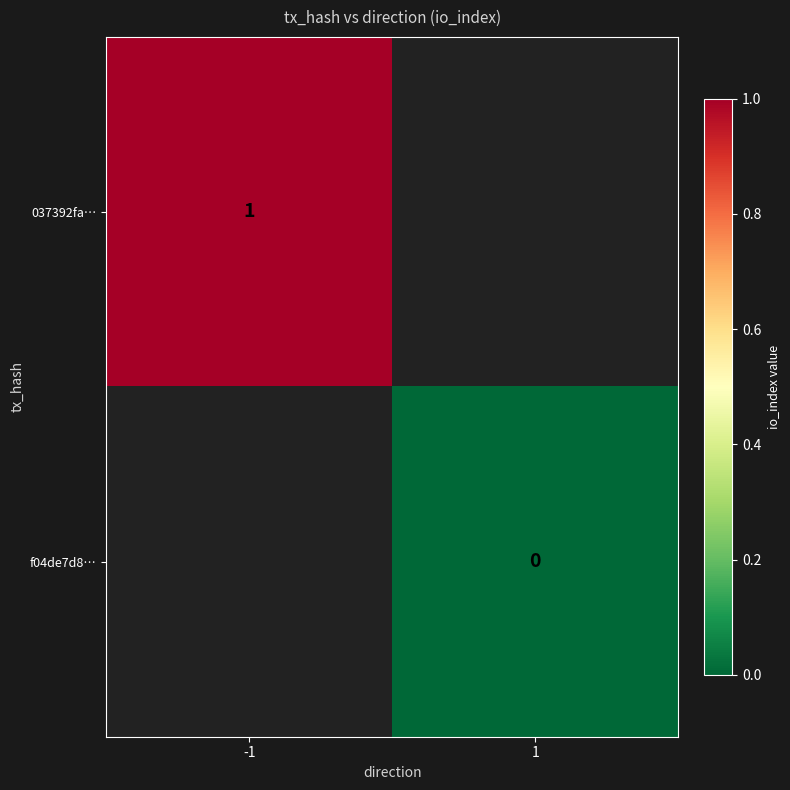

How many data points does each series have?

2